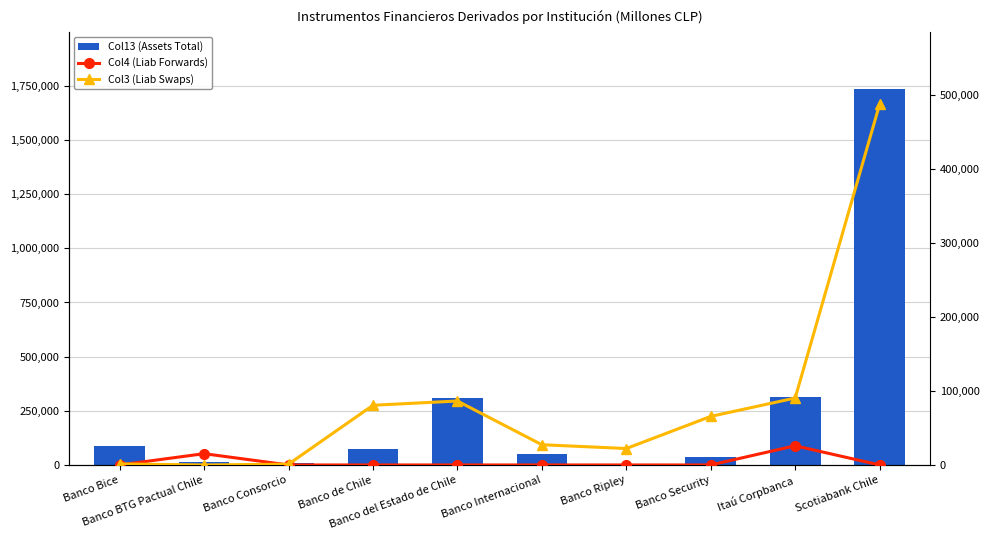

Reading right to left, list all the values displayed in this chart.

Col13 (Assets Total): Scotiabank Chile=1737384.2	Itaú Corpbanca=311731.7	Banco Security=36154.9	Banco Ripley=178.5	Banco Internacional=50539.1	Banco del Estado de Chile=307769.0	Banco de Chile=74193.1	Banco Consorcio=10977.1	Banco BTG Pactual Chile=13441.4	Banco Bice=88321.8
Col4 (Liab Forwards): Scotiabank Chile=16.7	Itaú Corpbanca=25937.6	Banco Security=0.0	Banco Ripley=10.4	Banco Internacional=0.0	Banco del Estado de Chile=0.0	Banco de Chile=0.0	Banco Consorcio=0.0	Banco BTG Pactual Chile=15252.7	Banco Bice=0.0
Col3 (Liab Swaps): Scotiabank Chile=487342.7	Itaú Corpbanca=90419.5	Banco Security=65601.4	Banco Ripley=22199.4	Banco Internacional=27345.9	Banco del Estado de Chile=86397.7	Banco de Chile=80656.1	Banco Consorcio=1072.8	Banco BTG Pactual Chile=0.0	Banco Bice=1457.7